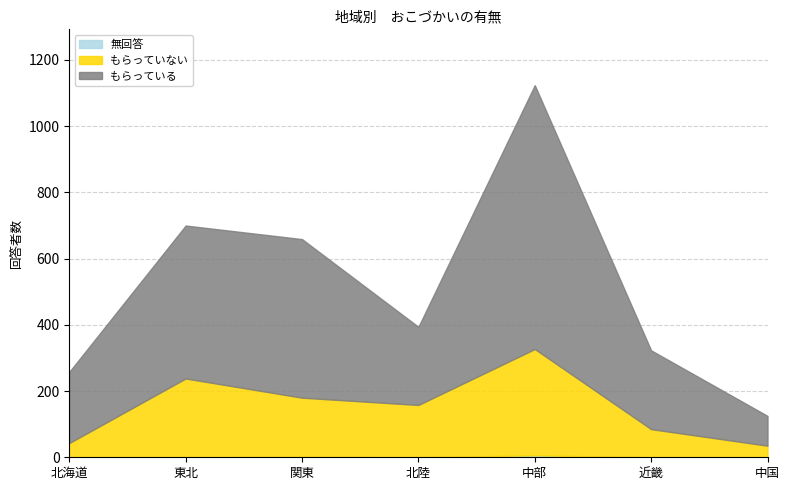

At which category does もらっている reach its first local valley?

北陸